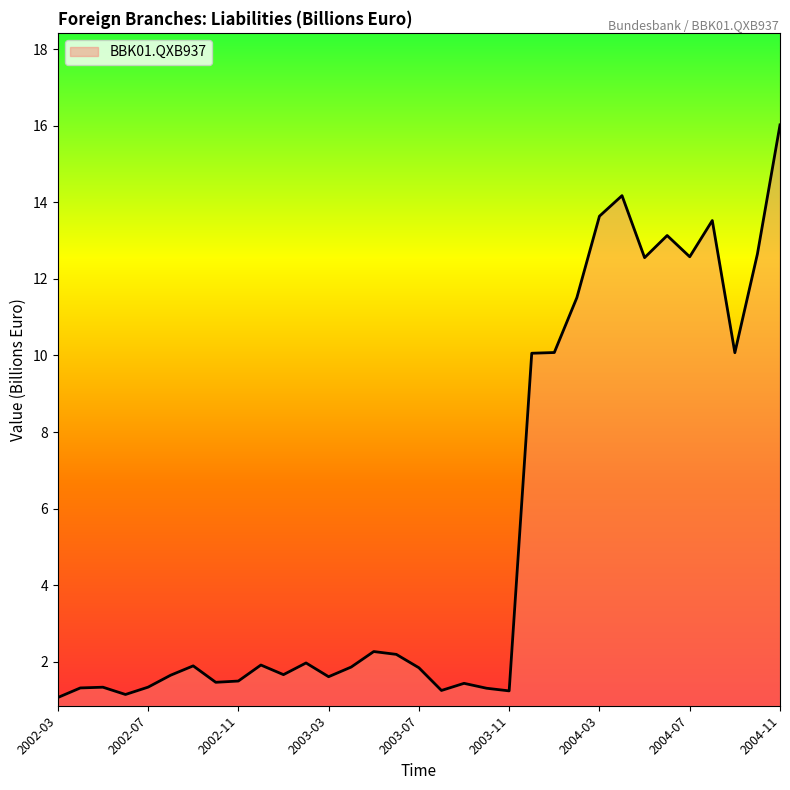

What is the maximum value shown in the chart?

16.0